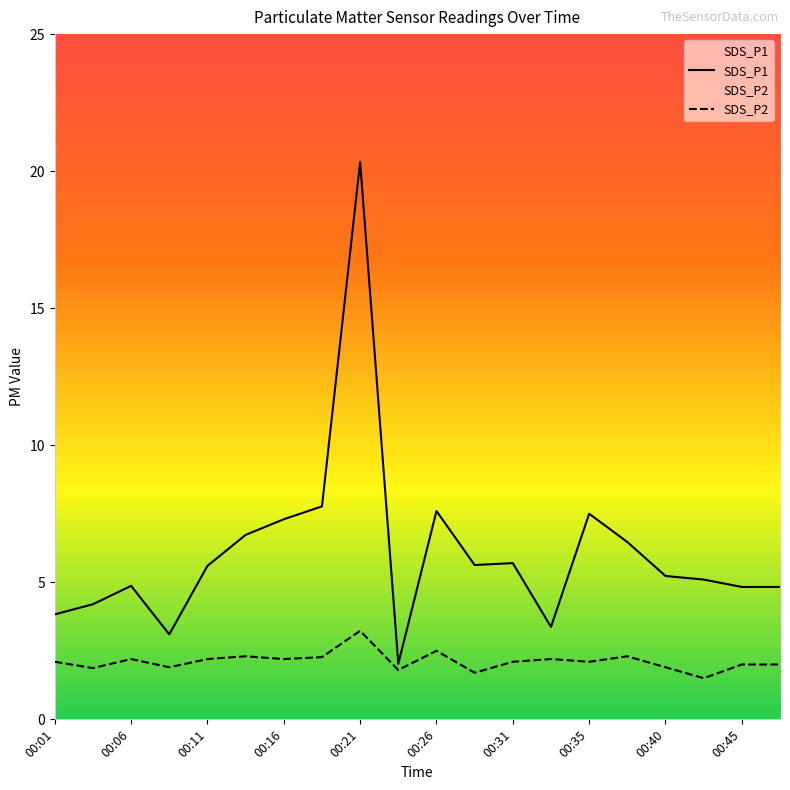

Rank the series by their average value, from highest to lowest.

SDS_P1, SDS_P2